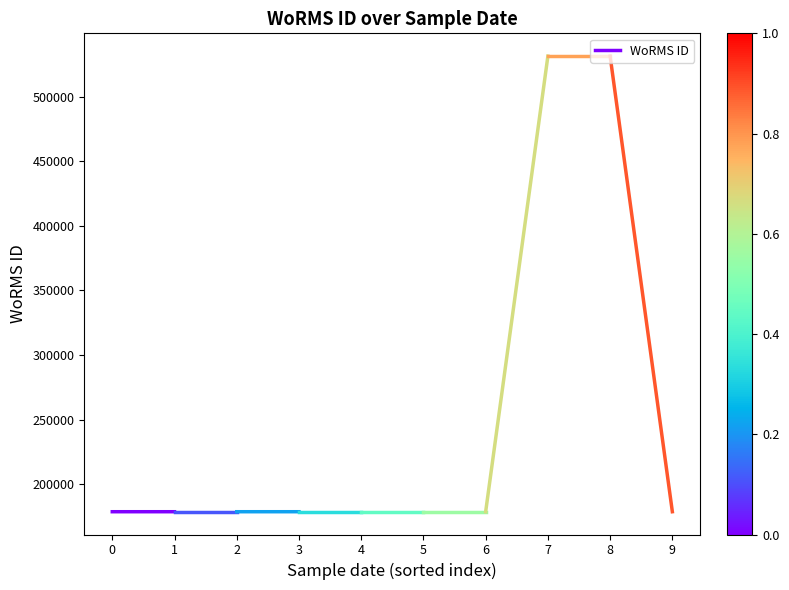

What is the change in value from 0 to 1?

-1